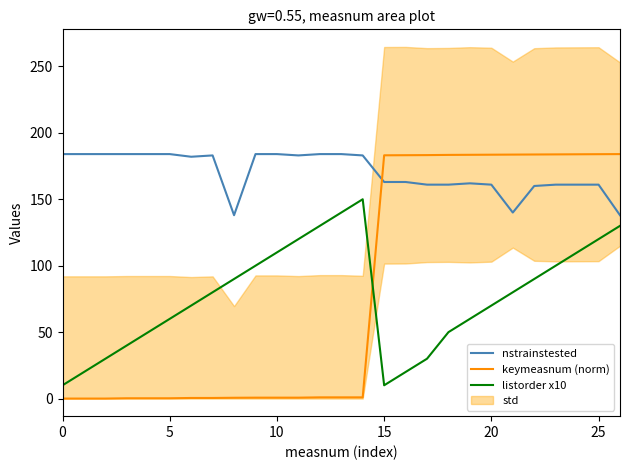

What is the average value of the keymeasnum (norm) series?

81.8